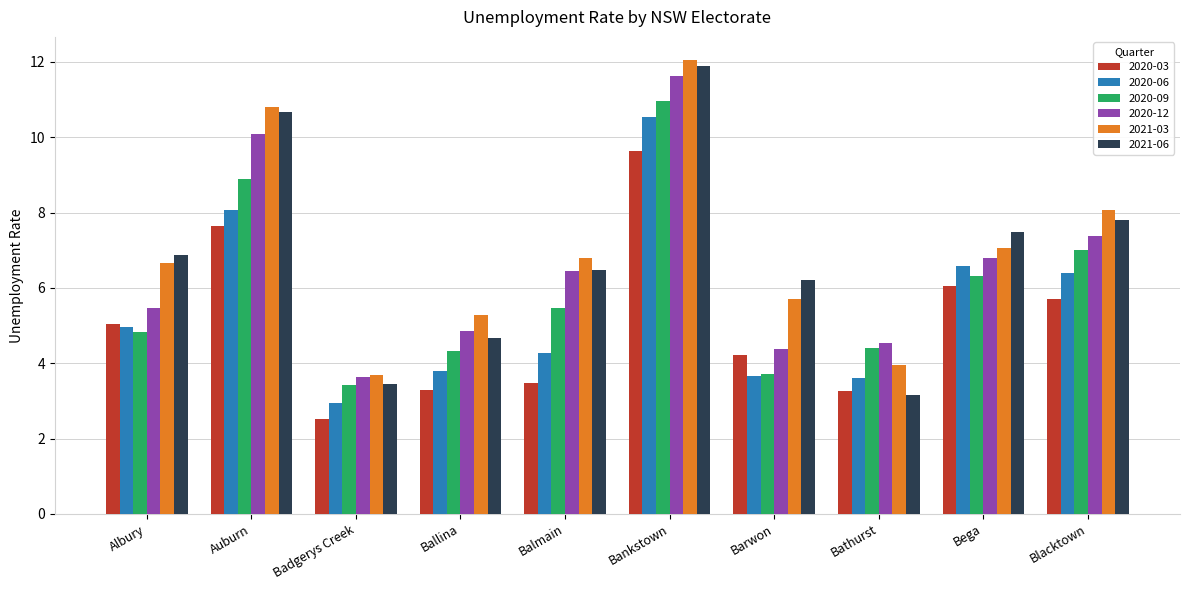

What is the total value across all series at Blacktown?

42.4